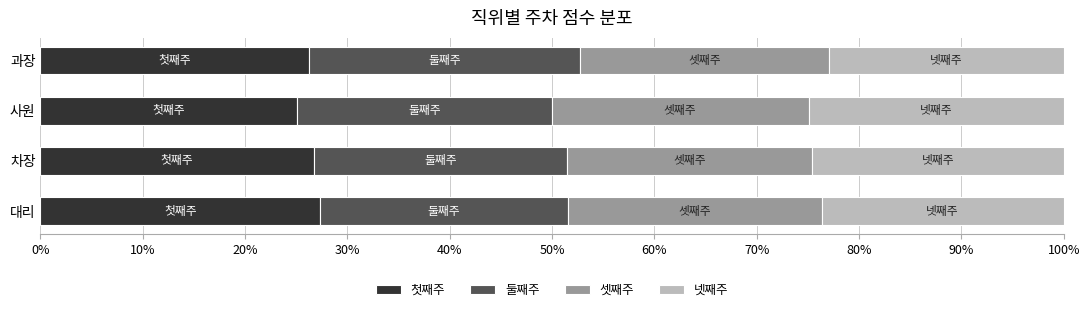

How many distinct data groups are displayed?

4